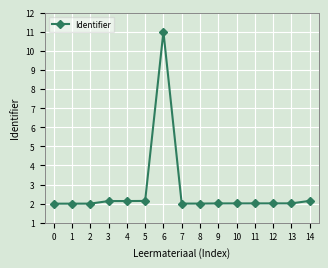

Approximately how many times larger is the value at 14 compared to 11?

1.1